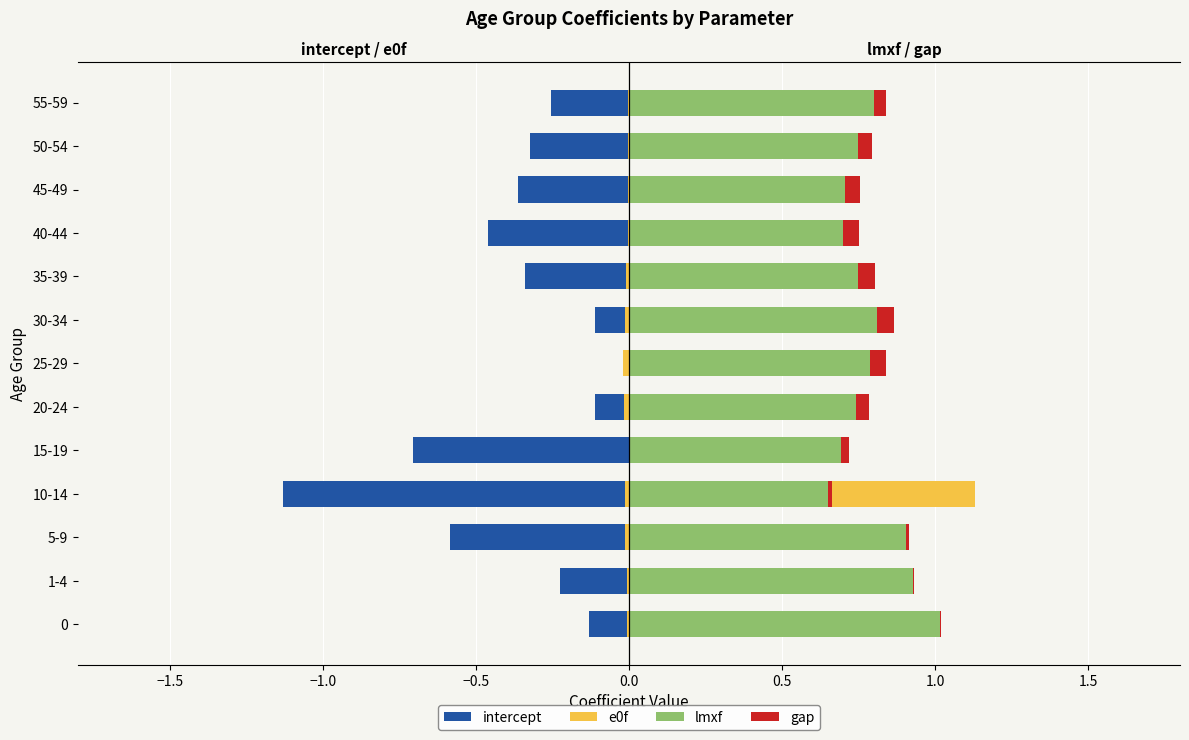

The gap series shows 0.0 at 10-14. True or false?

False